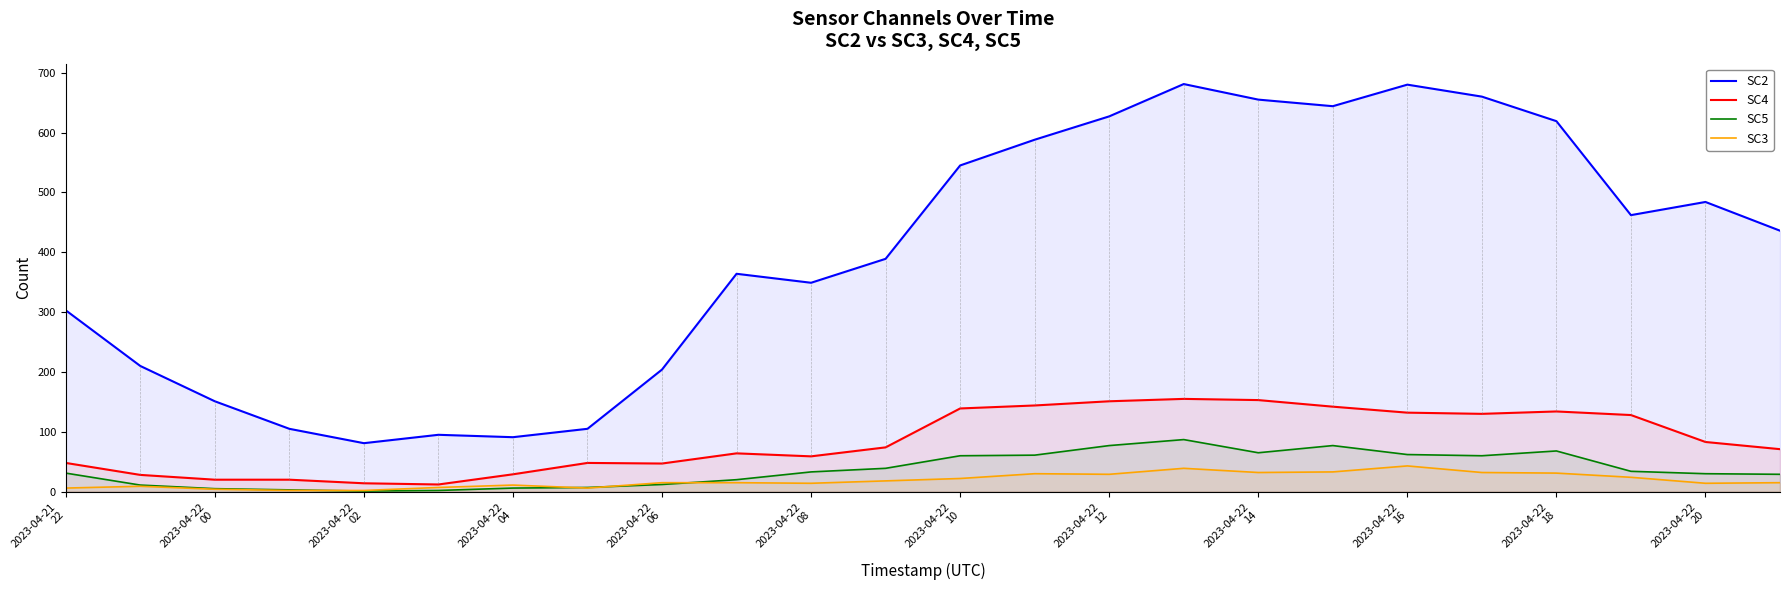

What value does the SC3 series have at 2023-04-22
16, to the nearest 5?

45